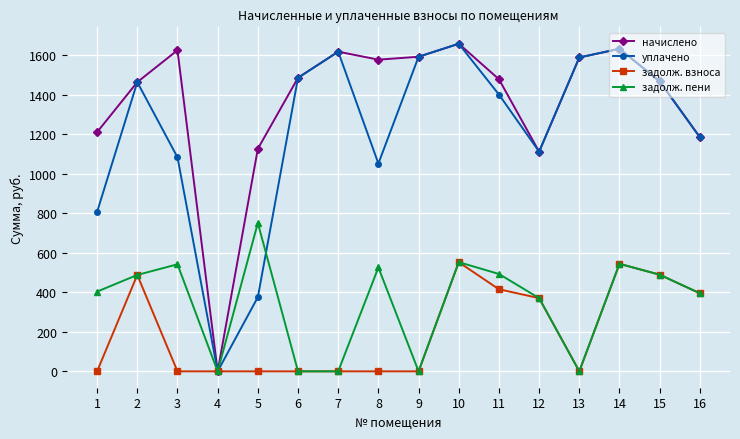

Is it true that задолж. взноса equals 288.3 at 13?

False